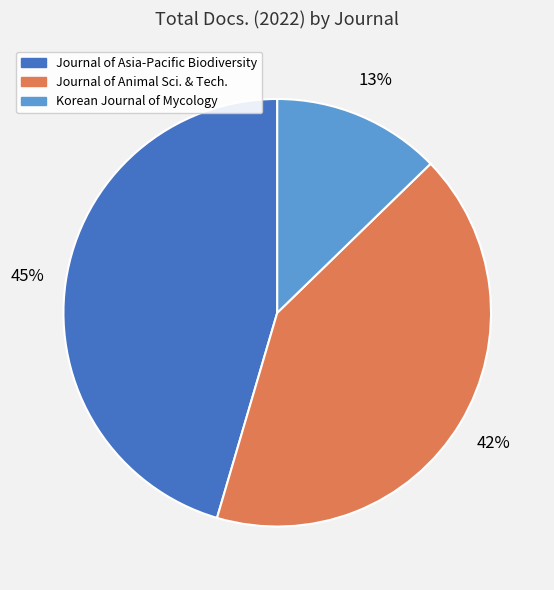

Is there any slice that represents more than half of the pie?

No